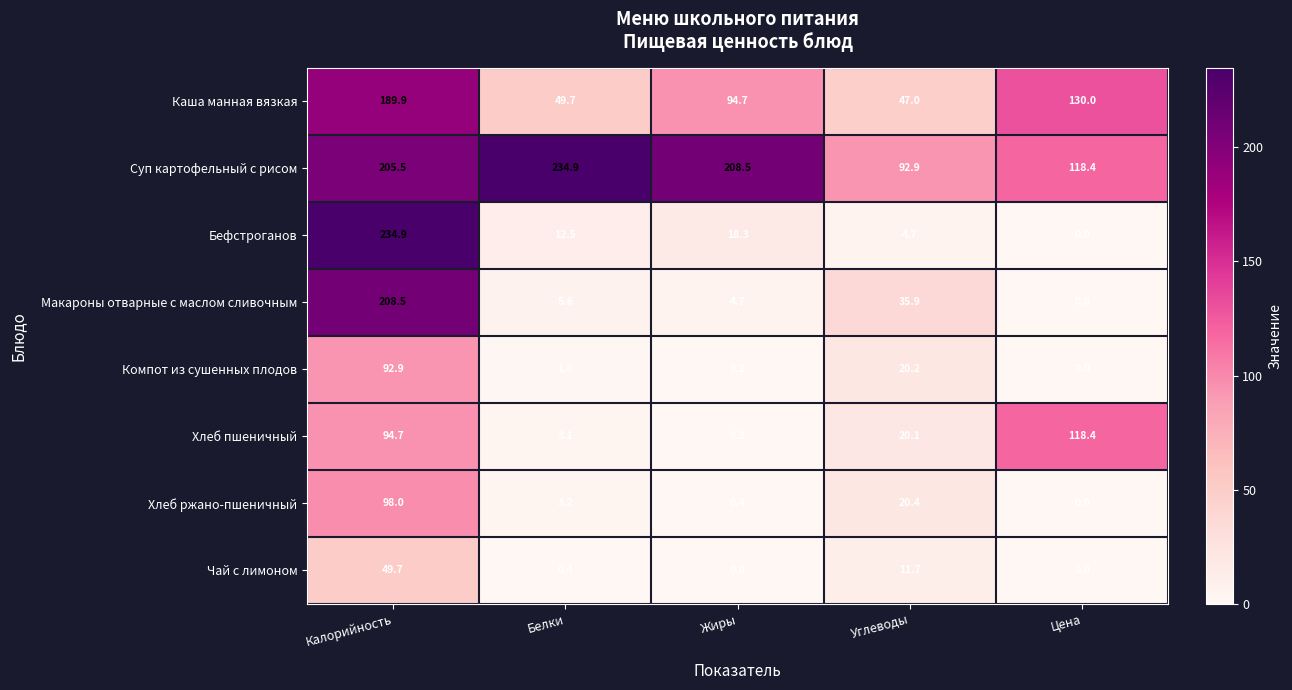

What is the maximum value for Хлеб пшеничный?

118.4